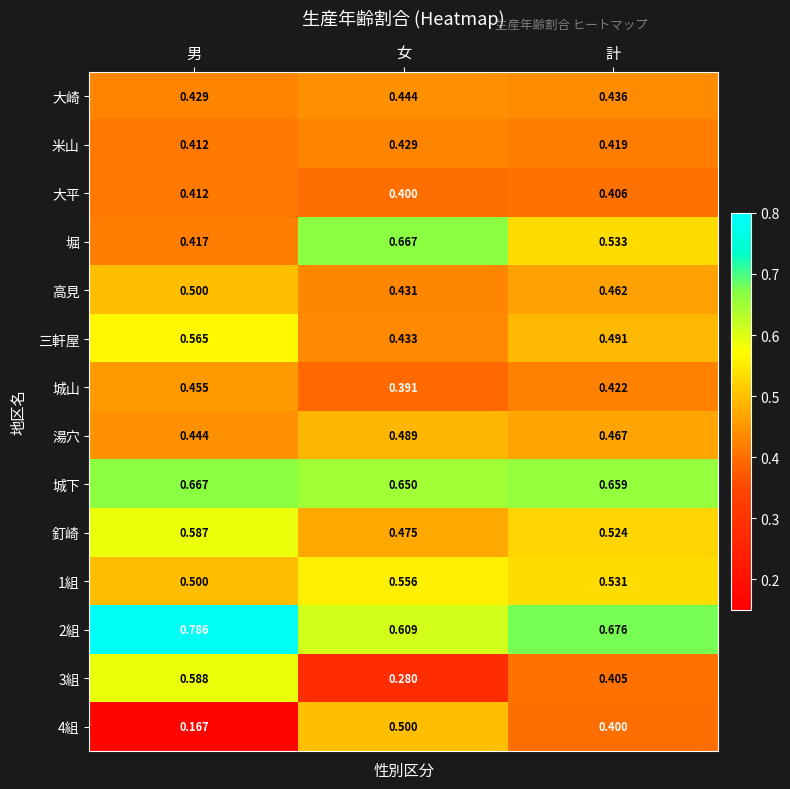

Which label corresponds to the largest value in the chart?

男